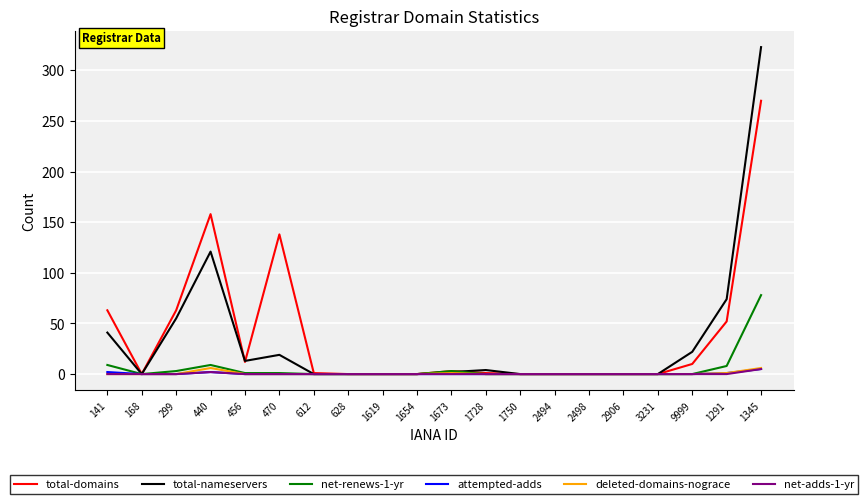

What position from the right is 1750?

8